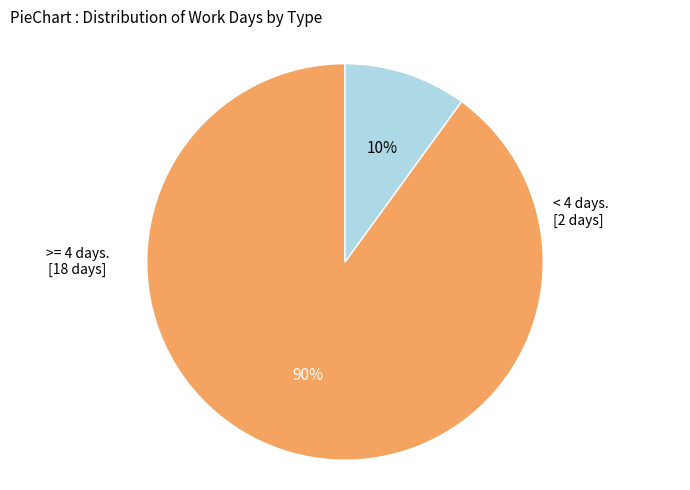

Is there any slice that represents more than half of the pie?

Yes